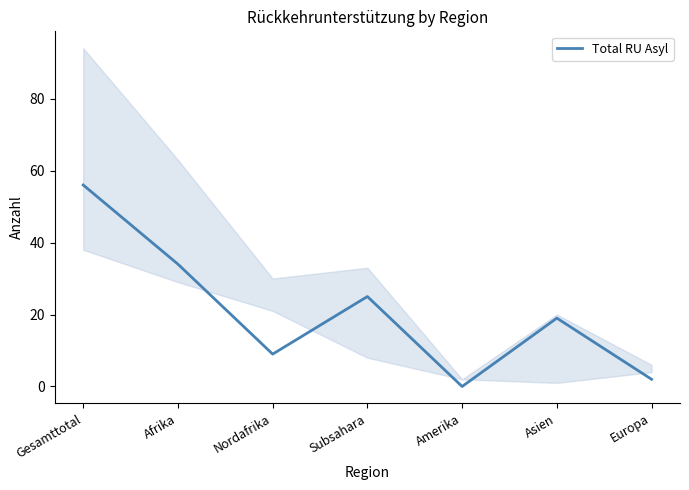

How many lines are shown in the chart?

1